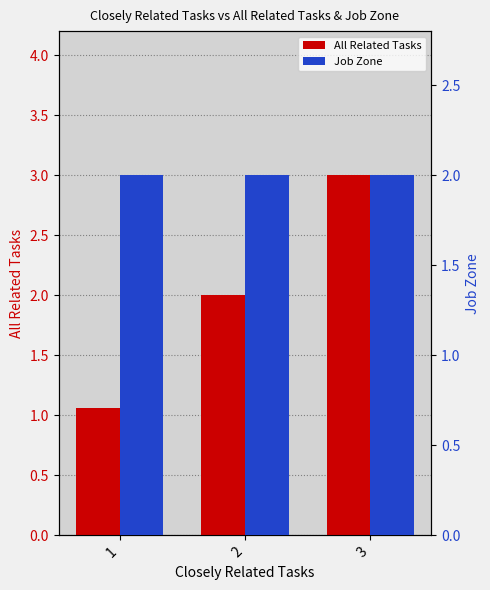

Which series changed the most between 1 and 2?

All Related Tasks